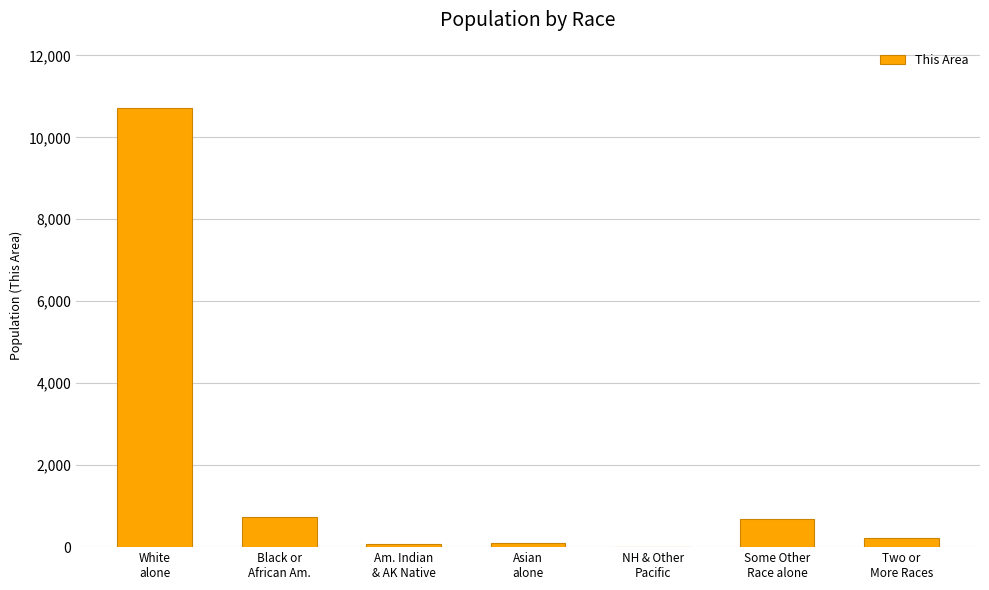

What value does the data have at Two or
More Races, to the nearest 100?

200